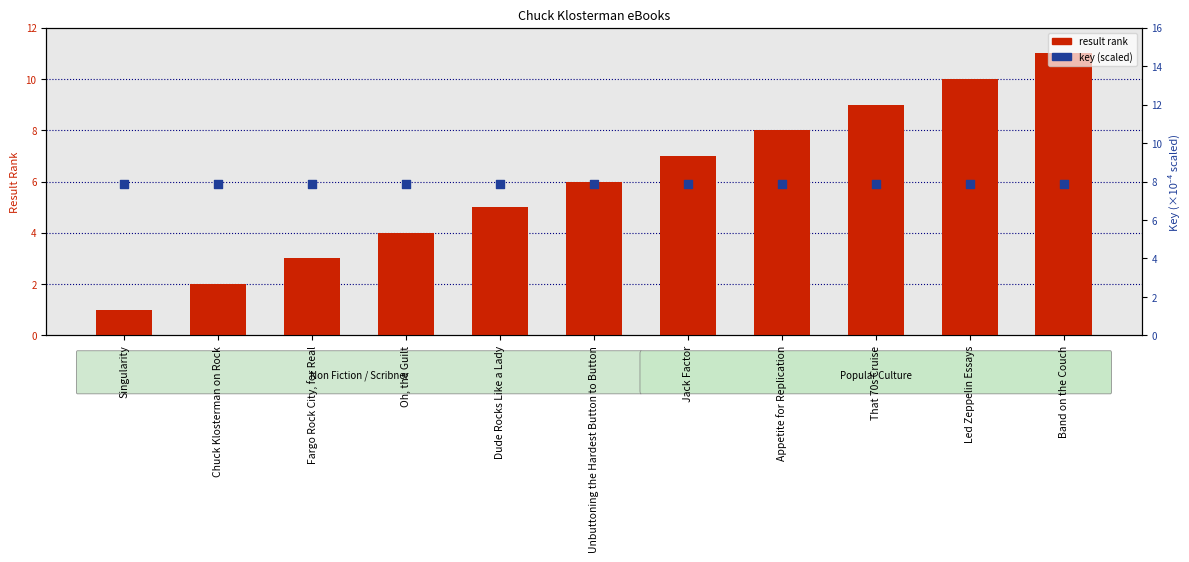

What are all the series names shown in the legend?

result rank, key (scaled)